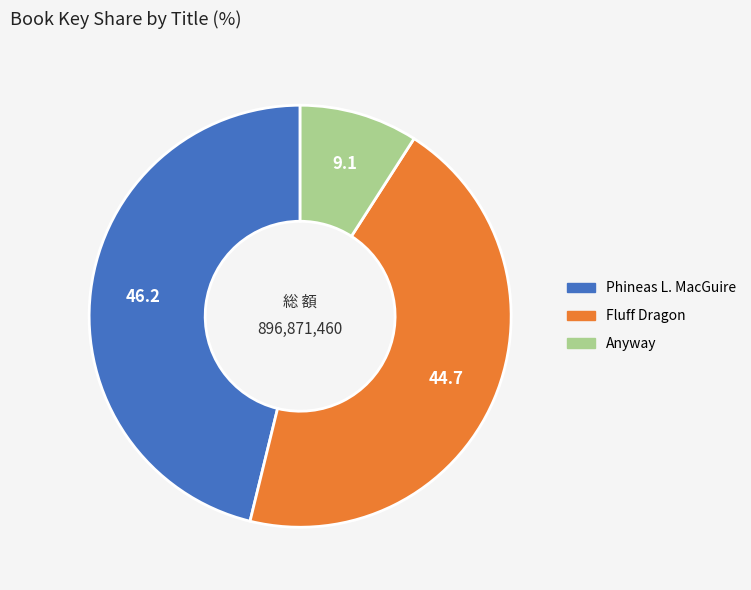

Is there any slice that represents more than half of the pie?

No